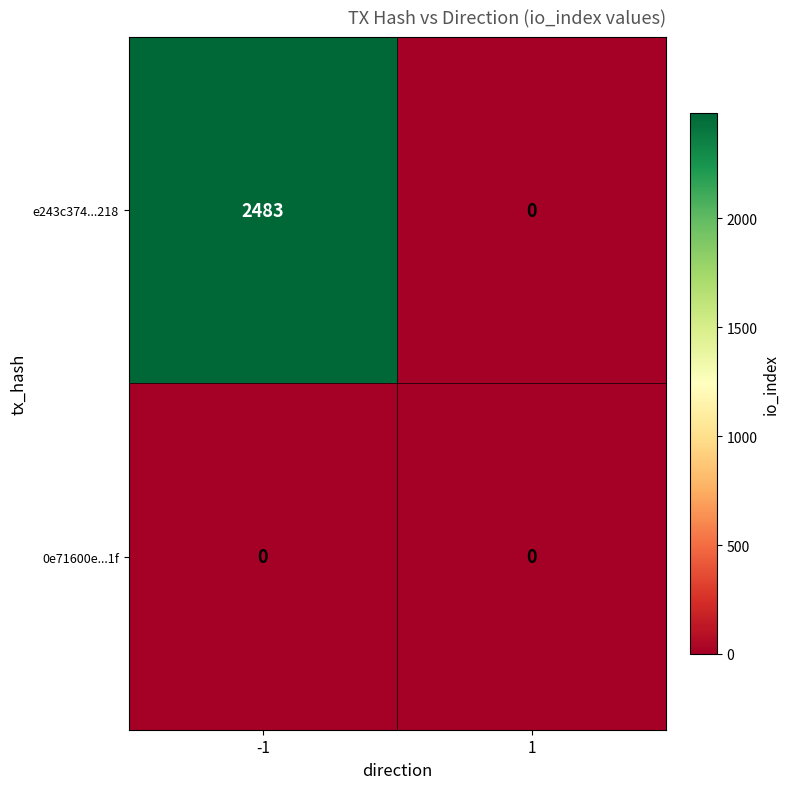

How many distinct data groups are displayed?

2